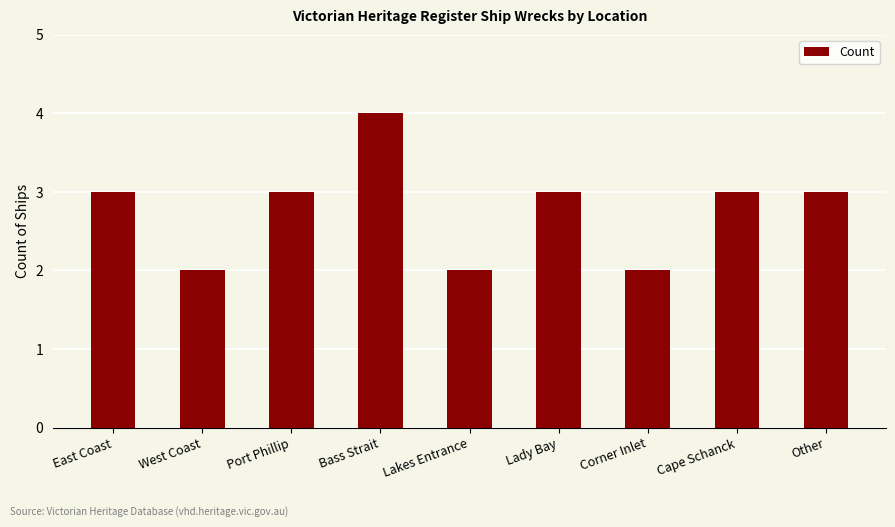

What is the approximate value at Port Phillip?

3